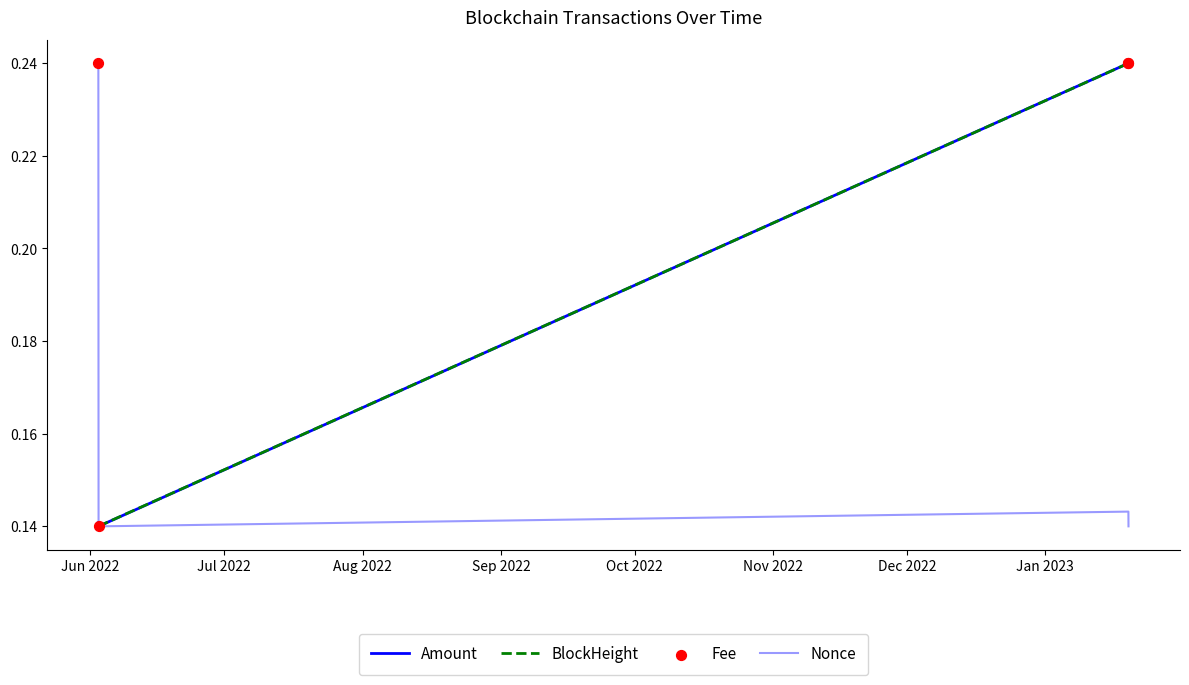

At how many categories does at least one series exceed 0?

4